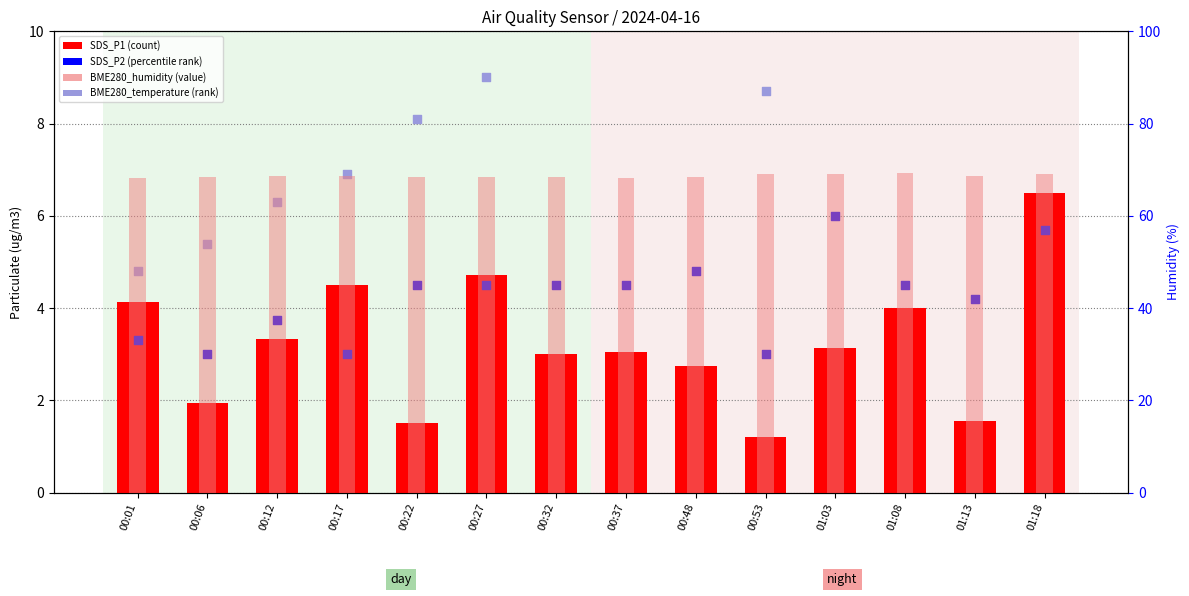

Which series has the widest spread of Y values?

BME280_temperature (rank)